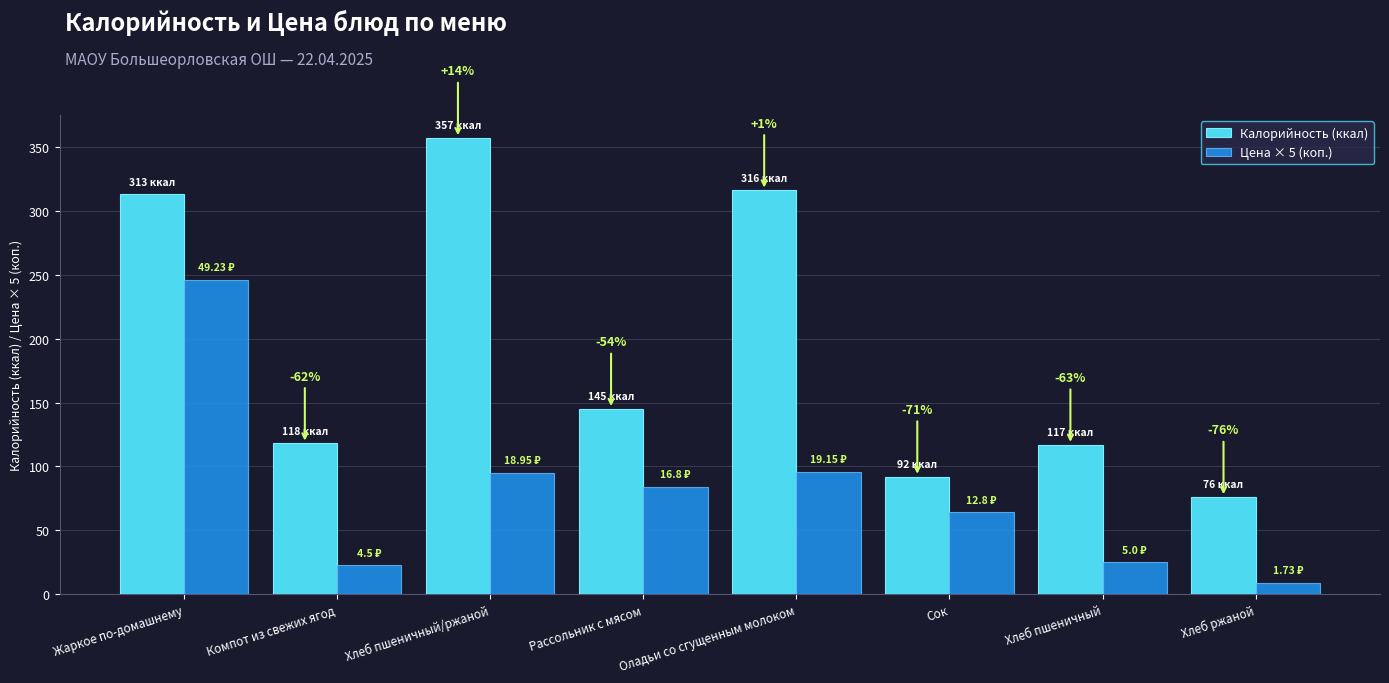

How many bars are there in each group?

2